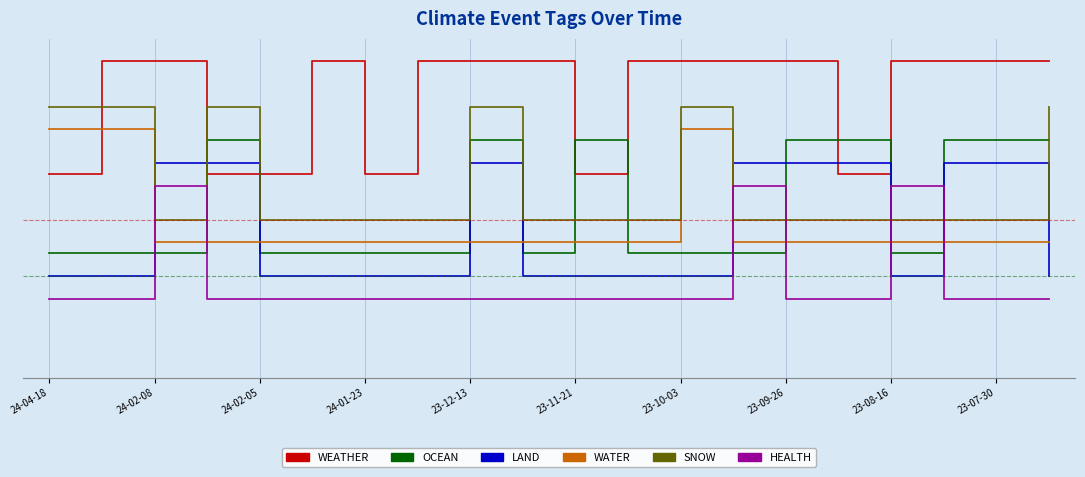

What are all the series names shown in the legend?

WEATHER, OCEAN, LAND, WATER, SNOW, HEALTH